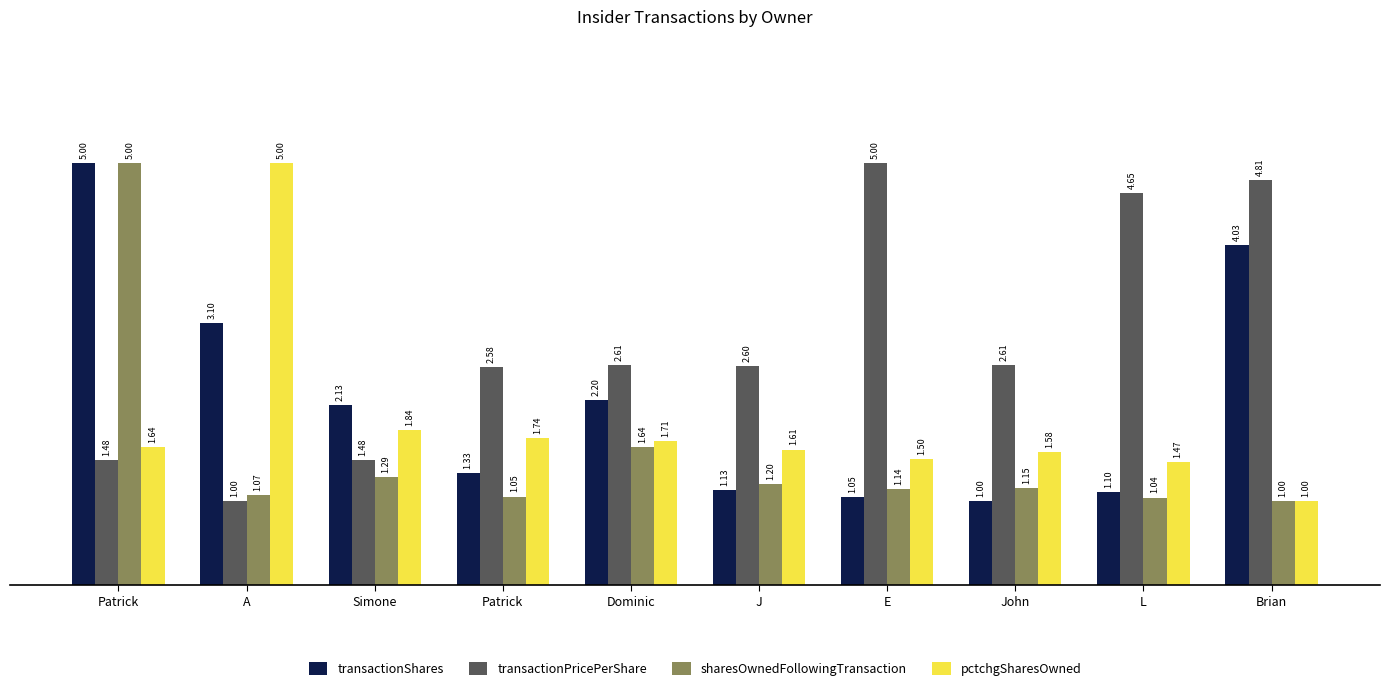

What is the sum of all pctchgSharesOwned values?

19.1